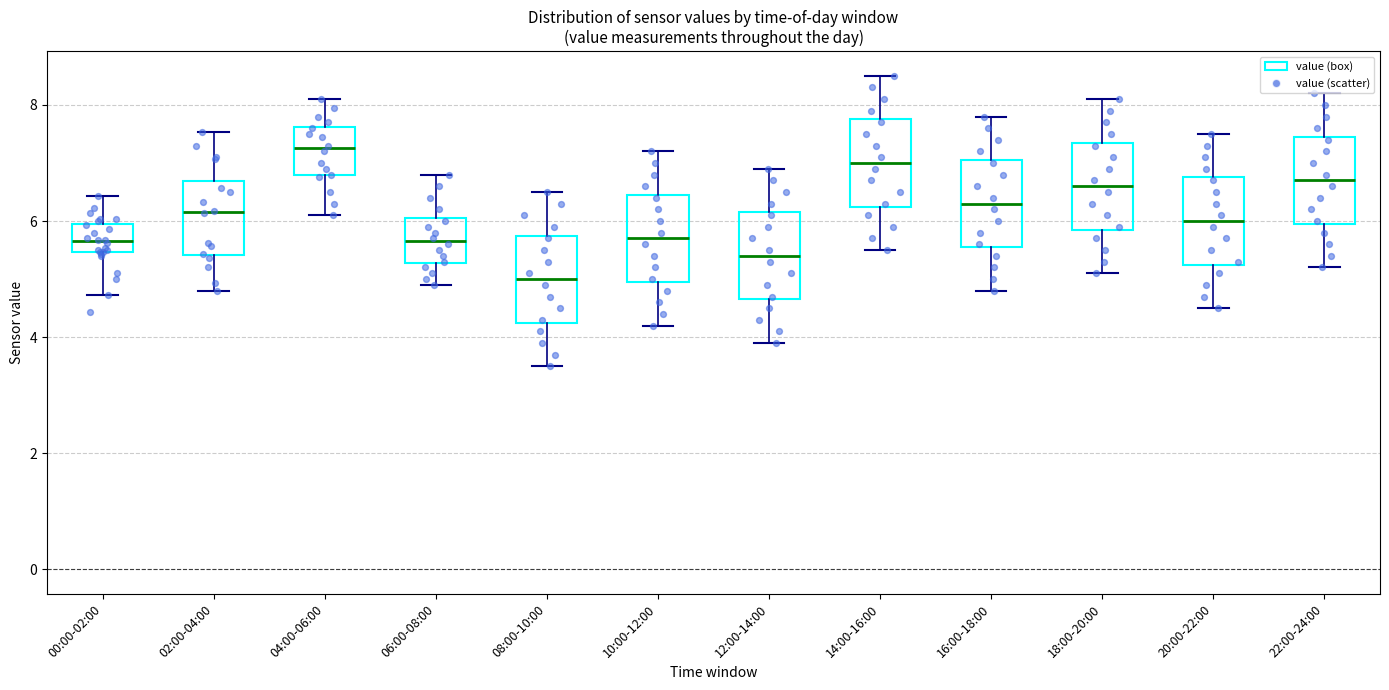

Reading left to right, transcribe this box plot: for each box, give where its median line is, the range the box spans, and where its two whiskers end, as read against the y-axis. The values are not printed on the chart, so give them approximately, as read against the axis.

00:00-02:00: median 5.6, box 5.4 to 6.0, whiskers 4.8 to 6.4
02:00-04:00: median 6.2, box 5.4 to 6.6, whiskers 4.8 to 7.6
04:00-06:00: median 7.2, box 6.8 to 7.6, whiskers 6.2 to 8.2
06:00-08:00: median 5.6, box 5.2 to 6.0, whiskers 5.0 to 6.8
08:00-10:00: median 5.0, box 4.2 to 5.8, whiskers 3.6 to 6.6
10:00-12:00: median 5.8, box 5.0 to 6.4, whiskers 4.2 to 7.2
12:00-14:00: median 5.4, box 4.6 to 6.2, whiskers 4.0 to 7.0
14:00-16:00: median 7.0, box 6.2 to 7.8, whiskers 5.6 to 8.6
16:00-18:00: median 6.4, box 5.6 to 7.0, whiskers 4.8 to 7.8
18:00-20:00: median 6.6, box 5.8 to 7.4, whiskers 5.2 to 8.2
20:00-22:00: median 6.0, box 5.2 to 6.8, whiskers 4.6 to 7.6
22:00-24:00: median 6.8, box 6.0 to 7.4, whiskers 5.2 to 8.2